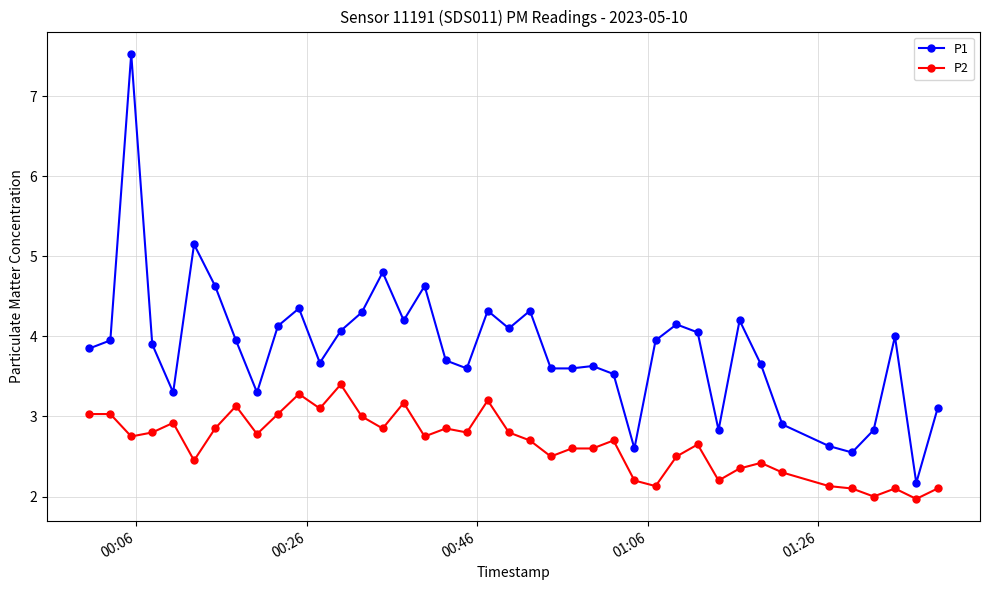

What is the sum of all P1 values?

153.7